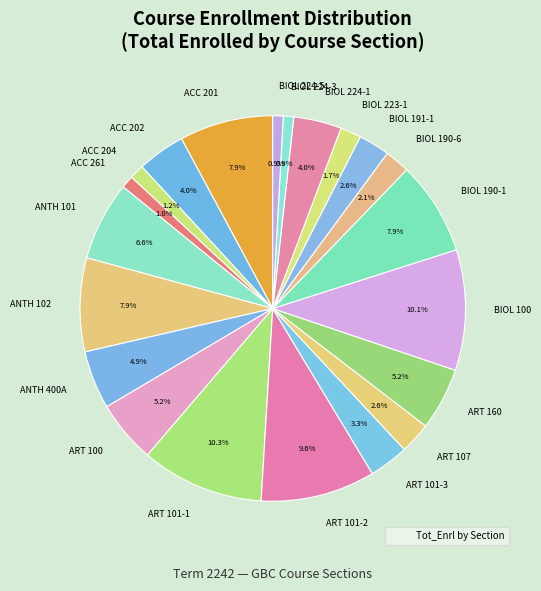

To the nearest percent, what portion does ACC 202 represent?

4%